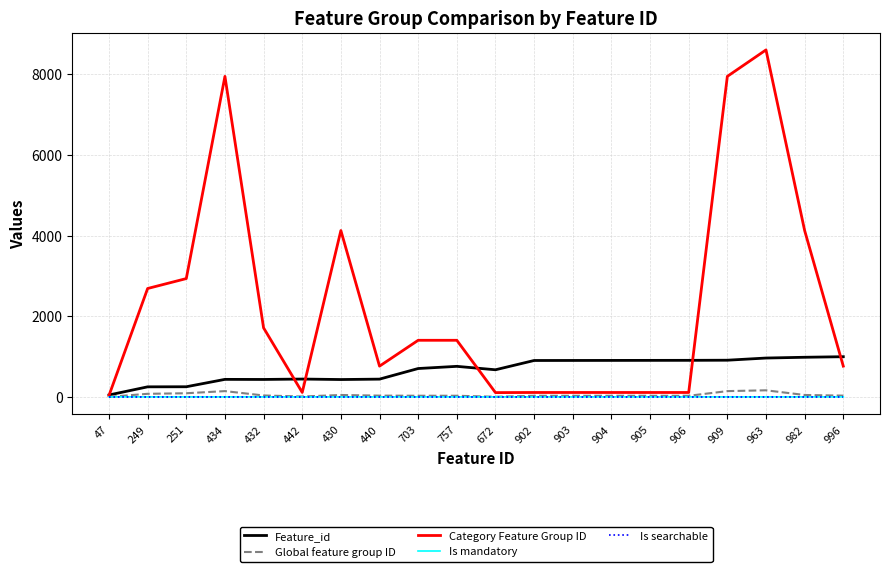

Which series has the largest total across all categories?

Category Feature Group ID